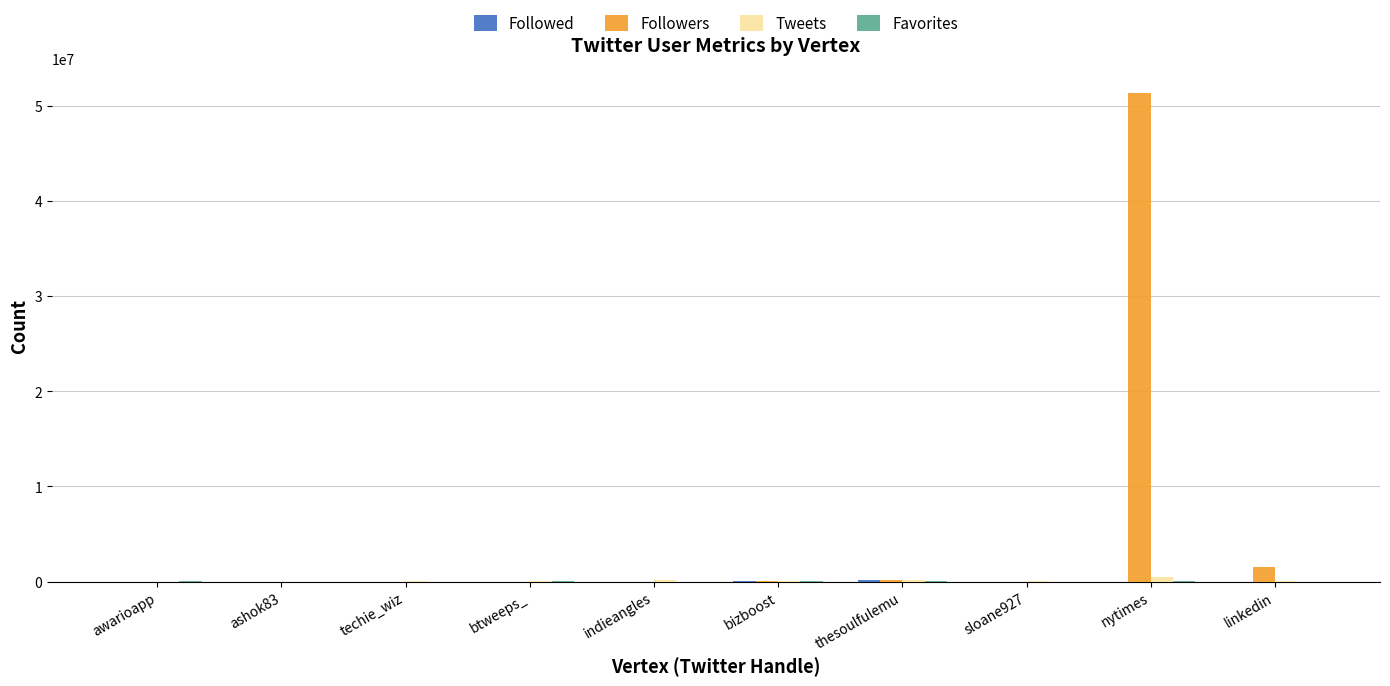

Which series has the largest total across all categories?

Followers